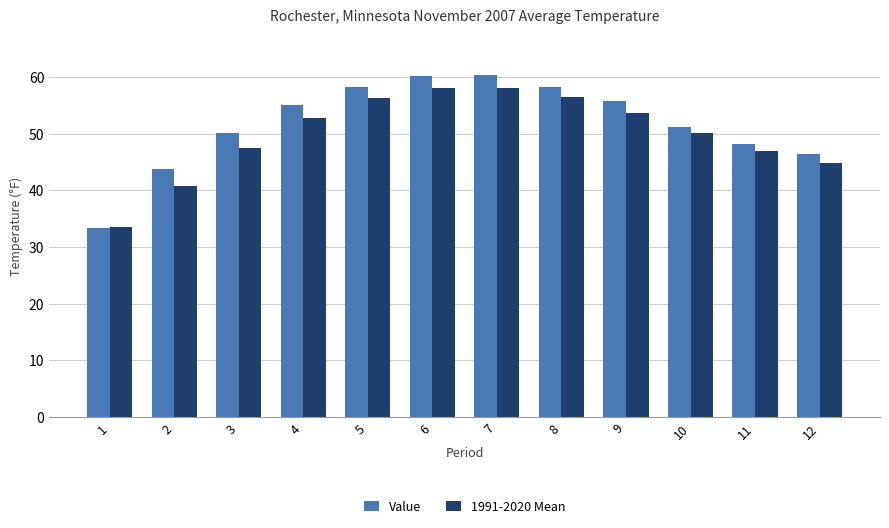

What is the value of the 1991-2020 Mean bar at the 10th from the left?

50.2